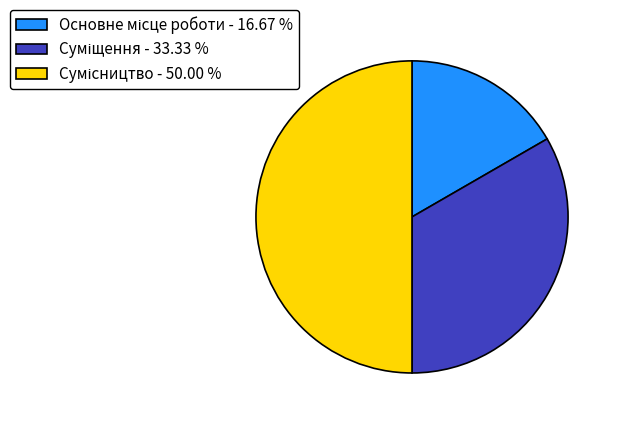

True or false: Сумісництво accounts for 50% of the total.

True